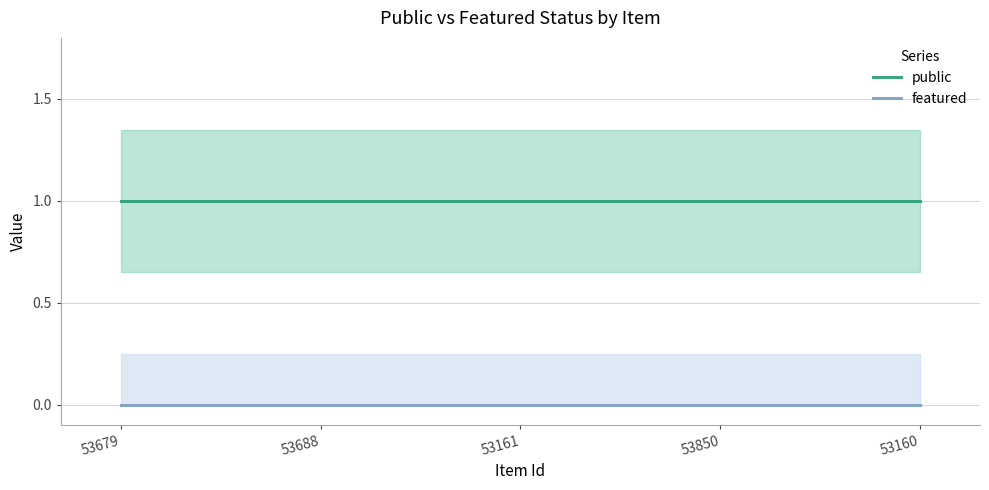

True or false: public and featured cross at least once.

False